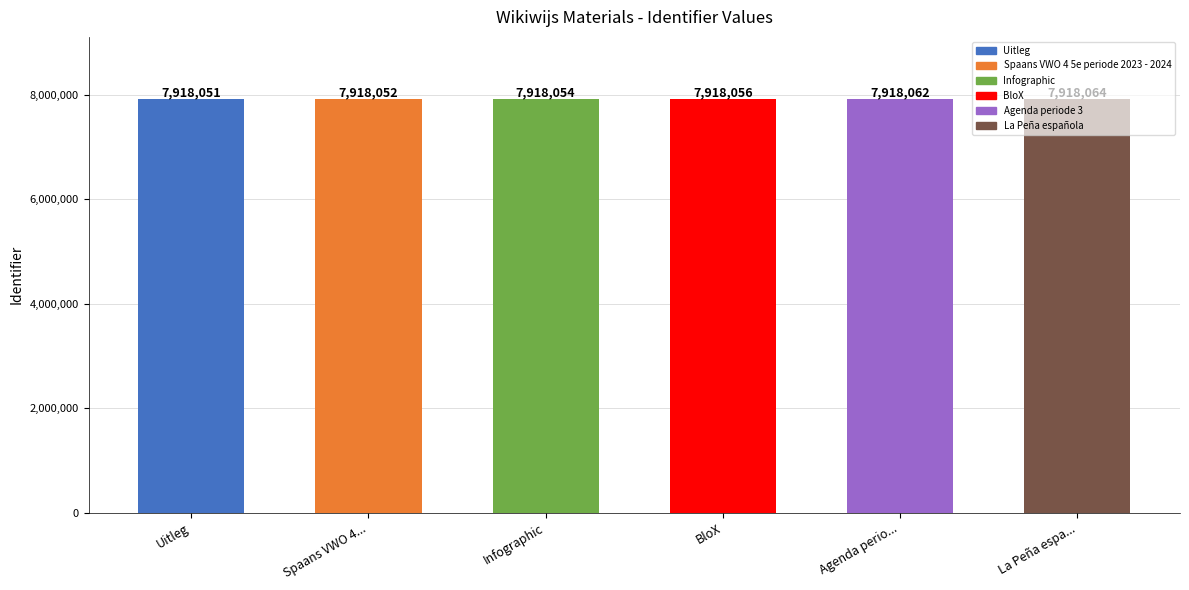

What is the difference between the second highest and minimum values?

11